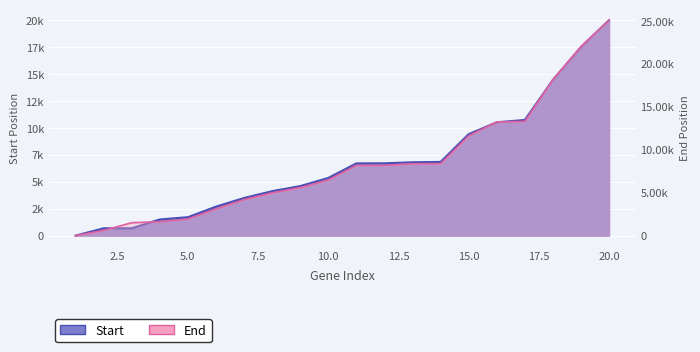

True or false: Start has more than 1 points higher than both neighbors.

False